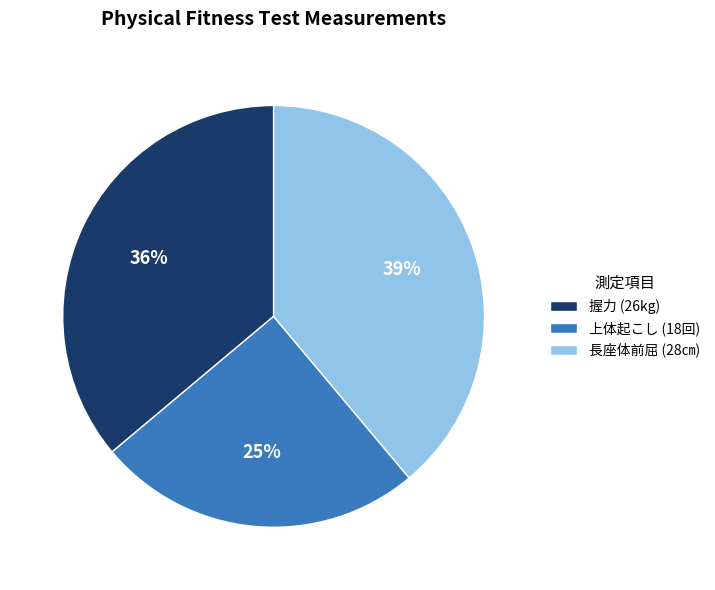

What is the smallest slice in the pie chart?

上体起こし (18回)